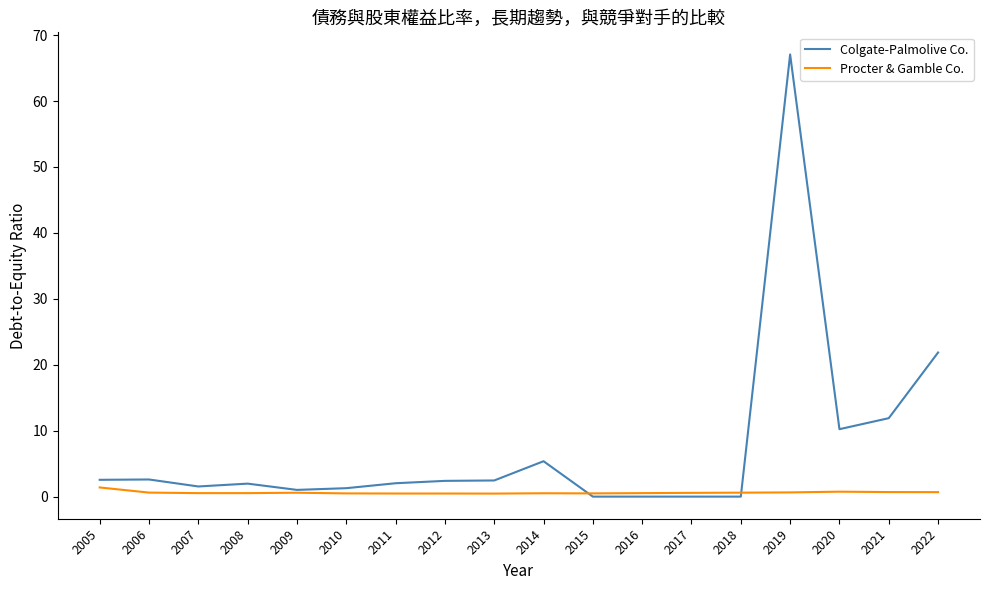

Does the chart have visible grid lines?

No